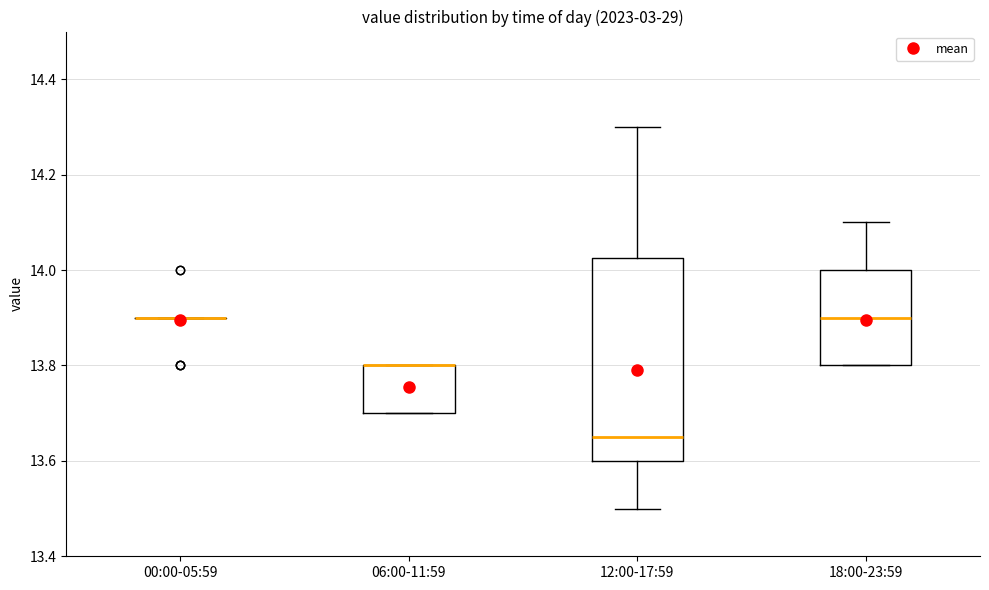

Reading left to right, transcribe this box plot: for each box, give where its median line is, the range the box spans, and where its two whiskers end, as read against the y-axis. The values are not printed on the chart, so give them approximately, as read against the axis.

00:00-05:59: box collapsed to a line at 13.90, whiskers 13.90 to 13.90
06:00-11:59: median 13.80 (drawn on the box's upper edge), box 13.70 to 13.80, whiskers 13.70 to 13.80
12:00-17:59: median 13.66, box 13.60 to 14.02, whiskers 13.50 to 14.30
18:00-23:59: median 13.90, box 13.80 to 14.00, whiskers 13.80 to 14.10